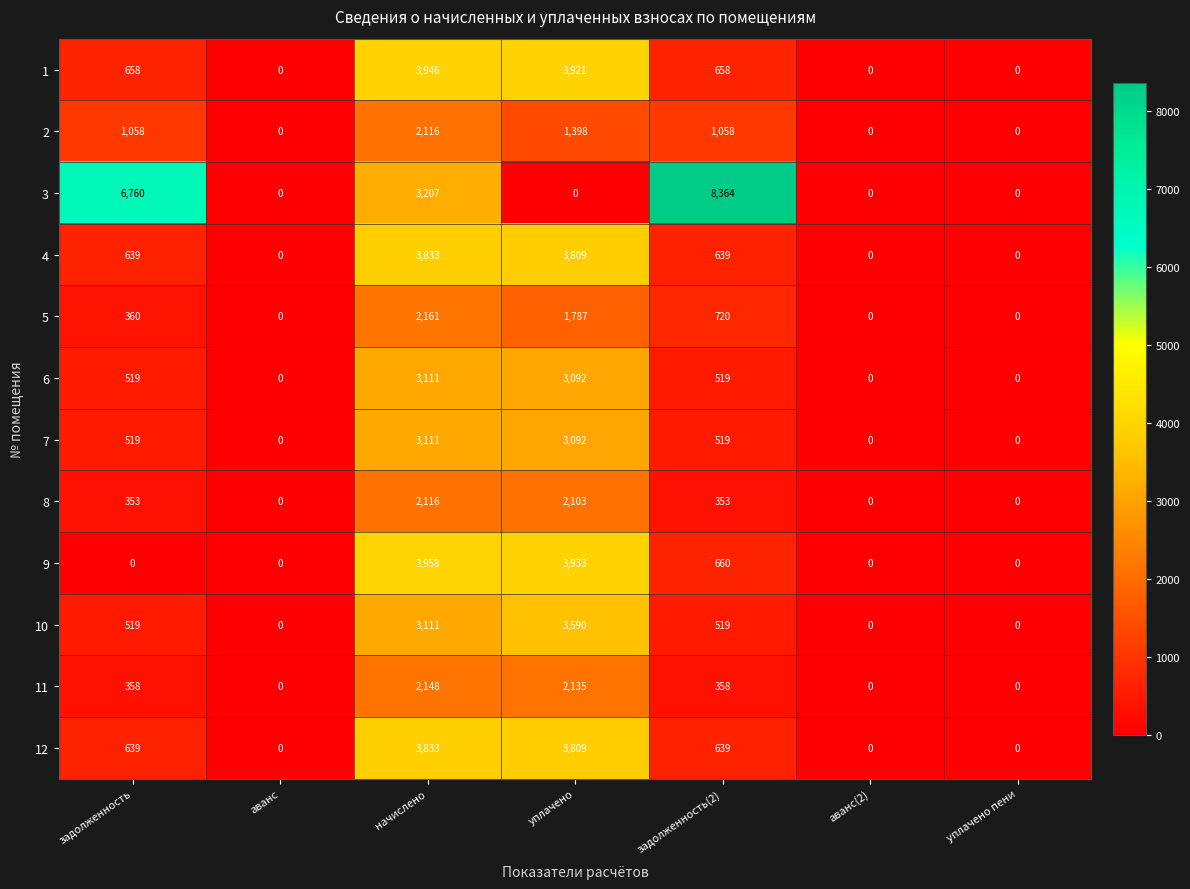

Which series has the widest spread of values?

3